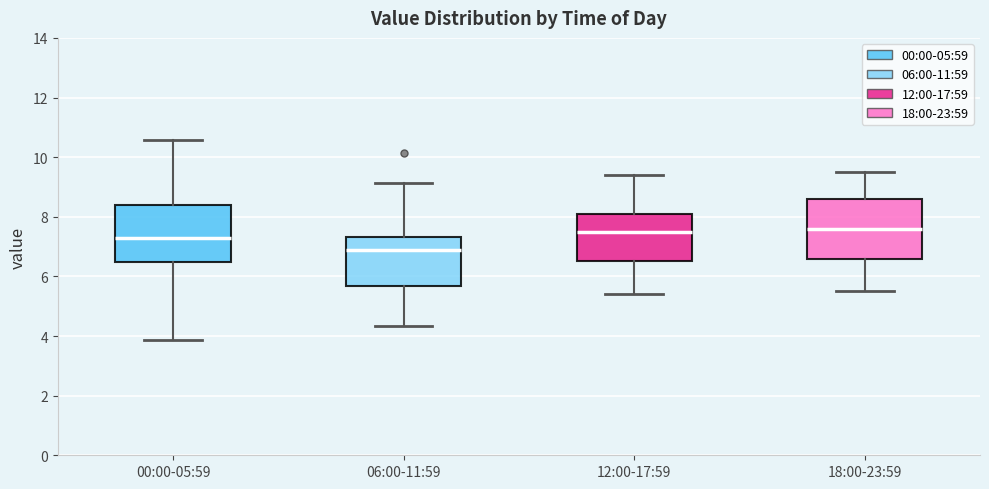

Reading left to right, read every box against the y-axis: the position of its median line, the range the box covers, and the ends of its whiskers. The values are not printed on the chart, so give them approximately, as read against the axis.

00:00-05:59: median 7.4, box 6.4 to 8.4, whiskers 3.8 to 10.6
06:00-11:59: median 6.8, box 5.6 to 7.4, whiskers 4.4 to 9.2
12:00-17:59: median 7.6, box 6.6 to 8.2, whiskers 5.4 to 9.4
18:00-23:59: median 7.6, box 6.6 to 8.6, whiskers 5.6 to 9.6